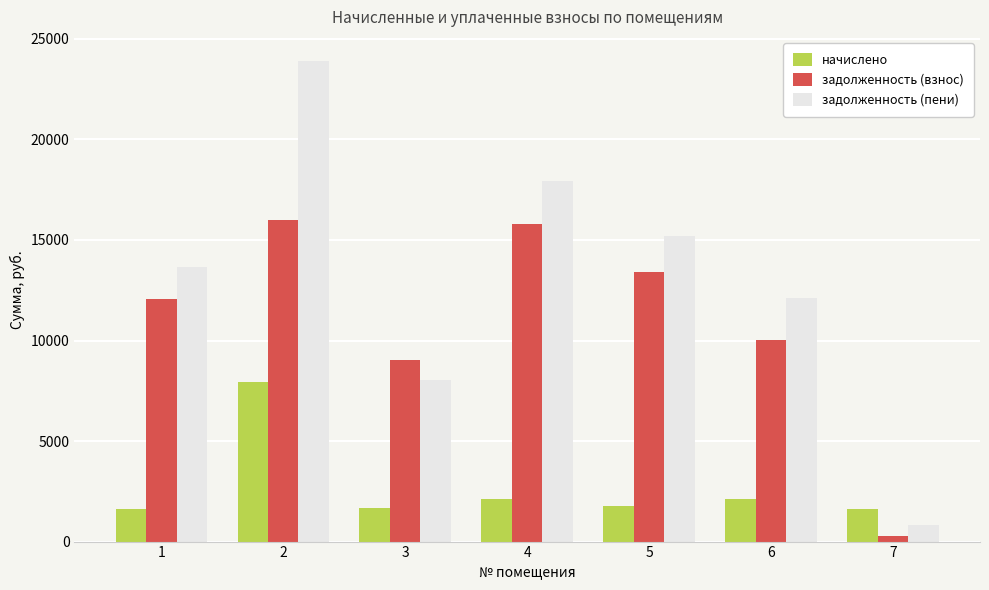

How many data points in начислено are above 1775?

4